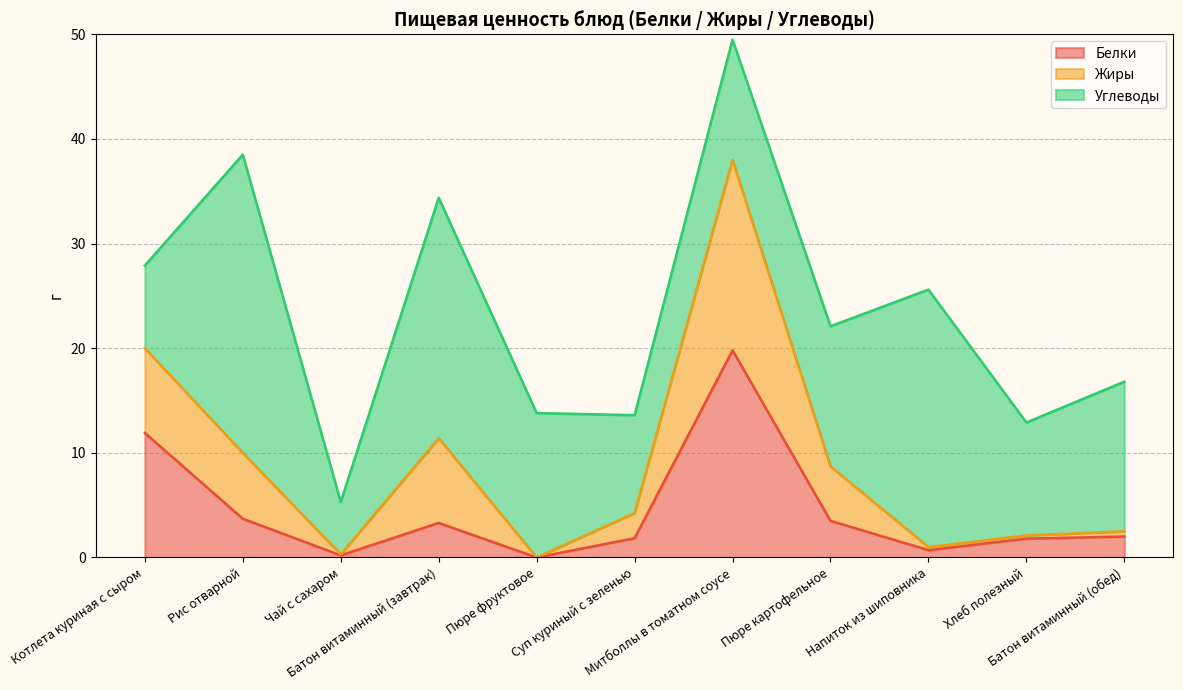

How many lines are shown in the chart?

3